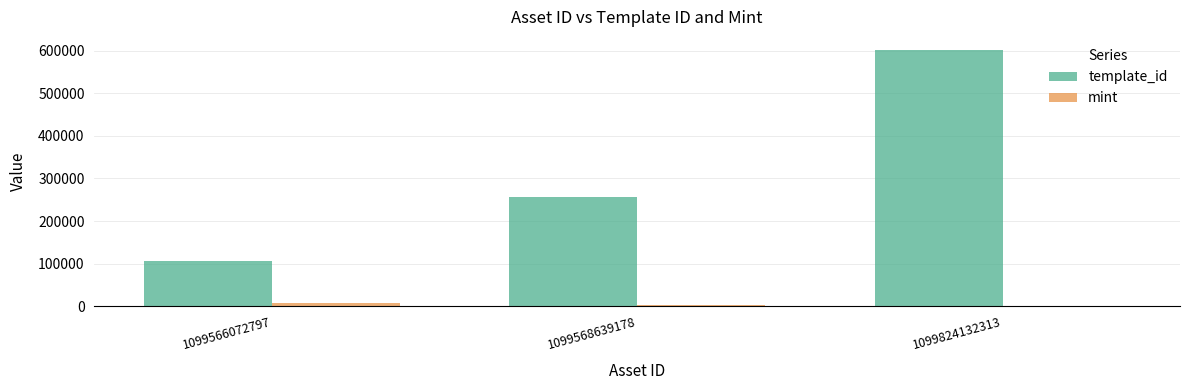

Which series has the largest total across all categories?

template_id